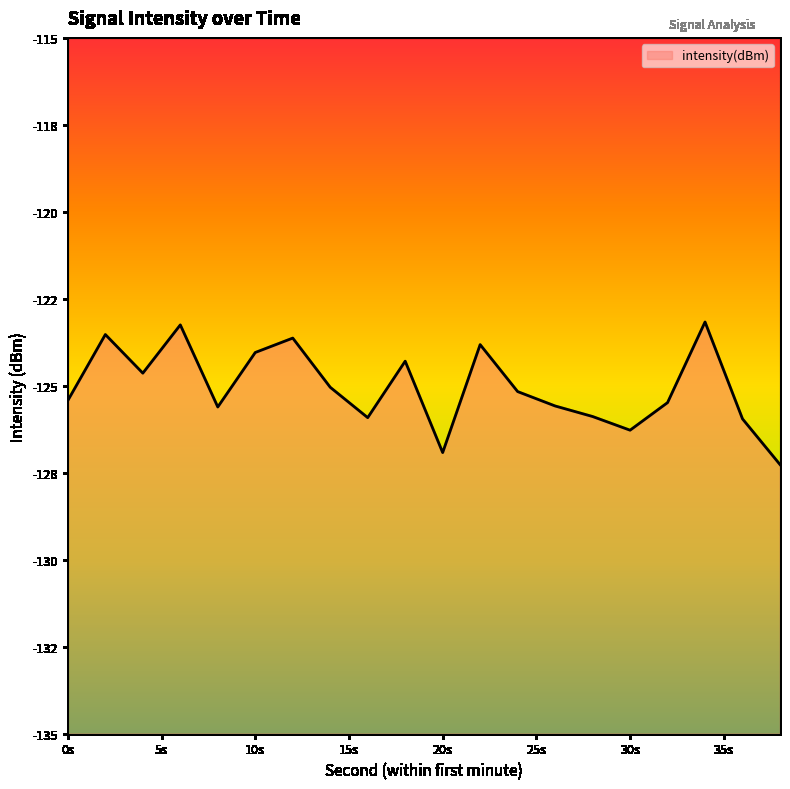

Between 6 and 16, which is larger?

6